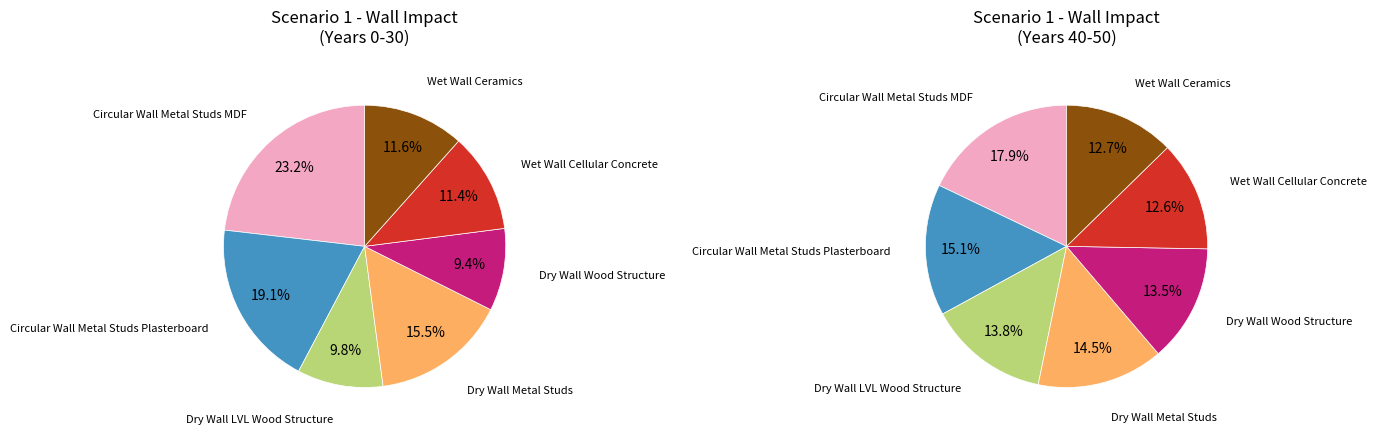

Rank the categories by value from lowest to highest.

Dry_Wall_Wood_Structure, Dry_Wall_LVL_Wood_Structure, Wet_Wall_Cellular_Concrete, Wet_Wall_Ceramics, Dry_Wall_Metal_Studs, Circular_Wall_Metal_Studs_Plasterboard, Circular_Wall_Metal_Studs_MDF